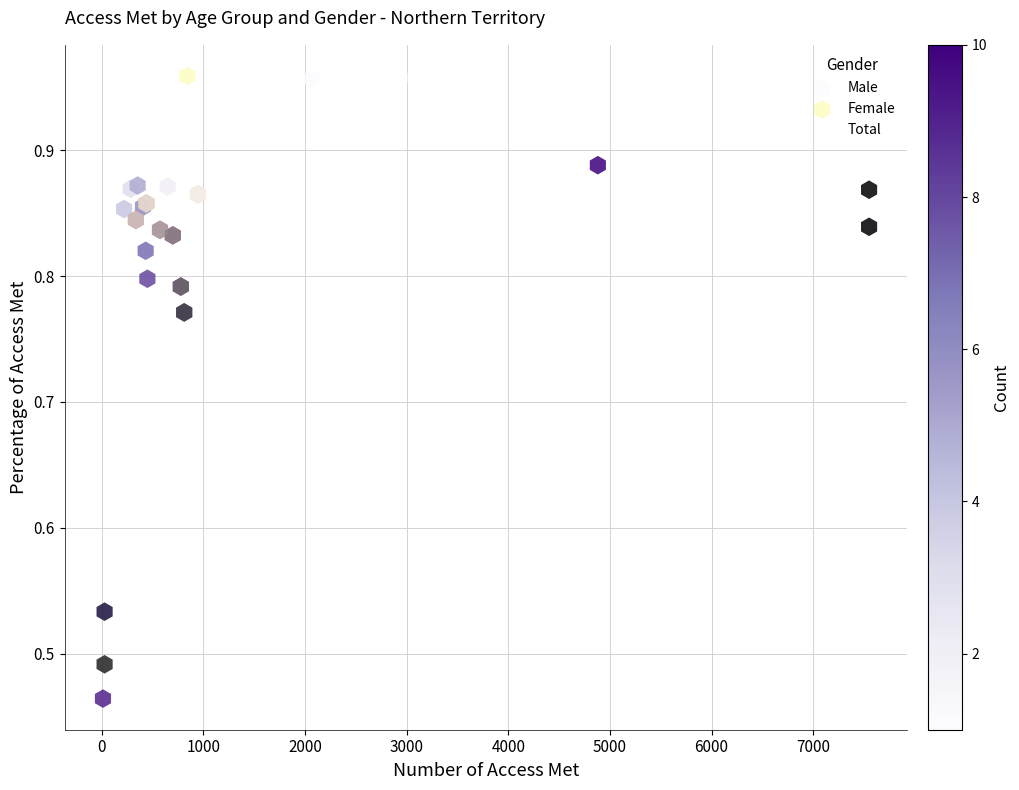

Which series has the largest Y range (max minus min)?

Male